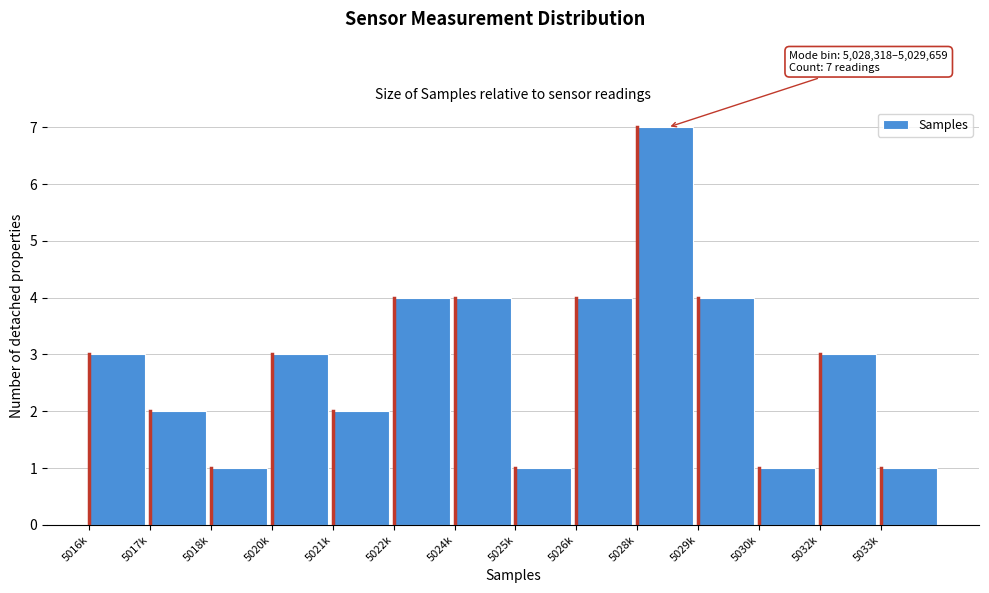

Reading left to right, what are all the values shown in this chart?

5016k=3	5017k=2	5018k=1	5020k=3	5021k=2	5022k=4	5024k=4	5025k=1	5026k=4	5028k=7	5029k=4	5030k=1	5032k=3	5033k=1